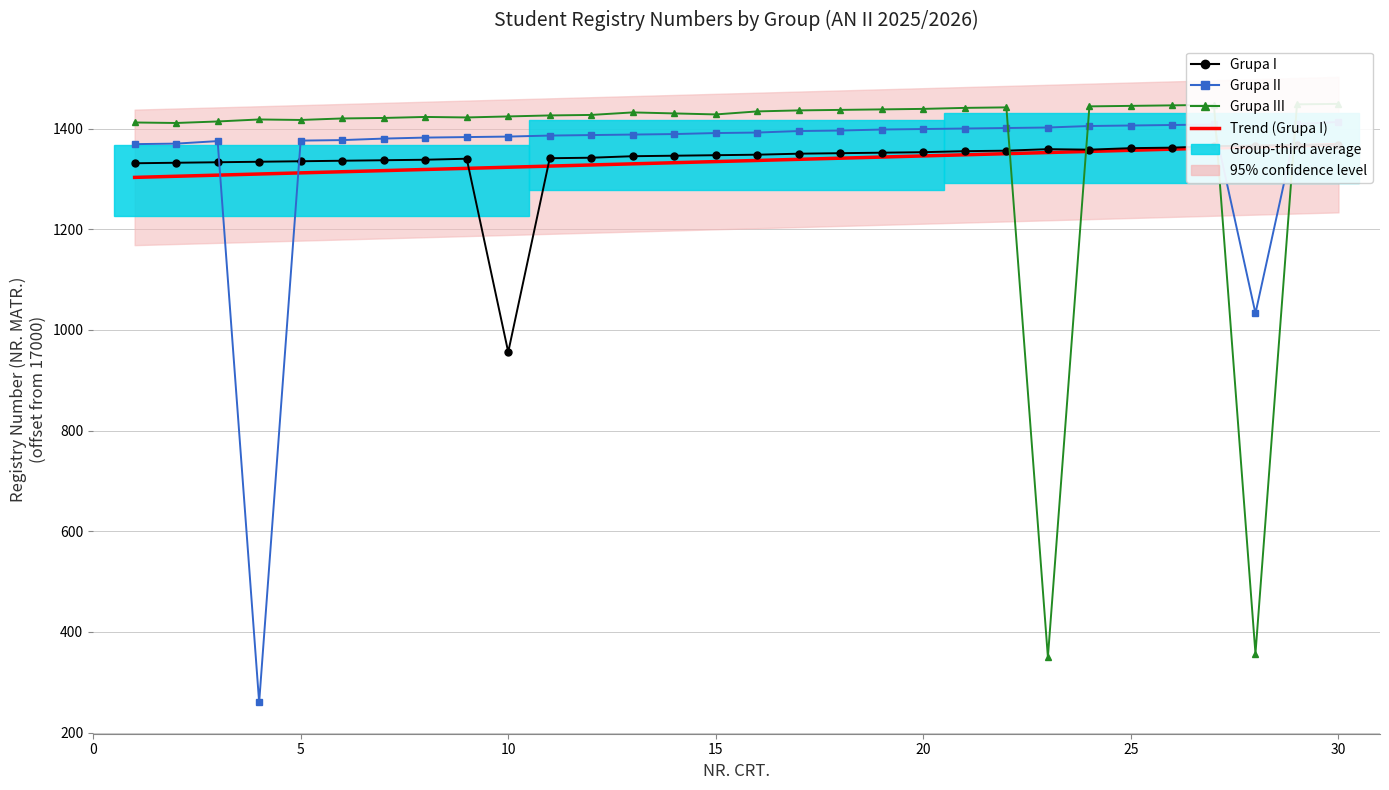

What is the minimum value for Grupa II?

260.0